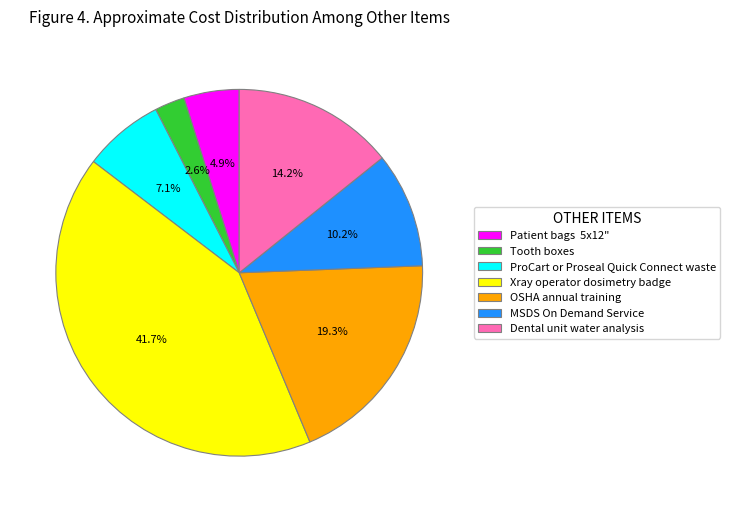

How much of the chart is everything except MSDS On Demand Service?

89.8%